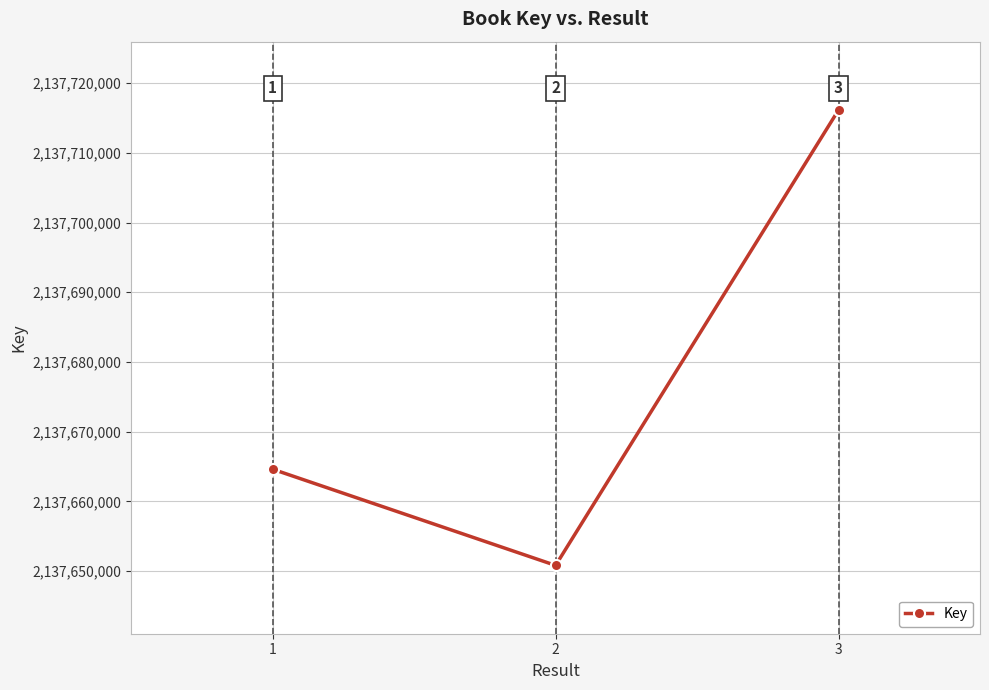

List the labels in order of value, largest first.

3, 1, 2